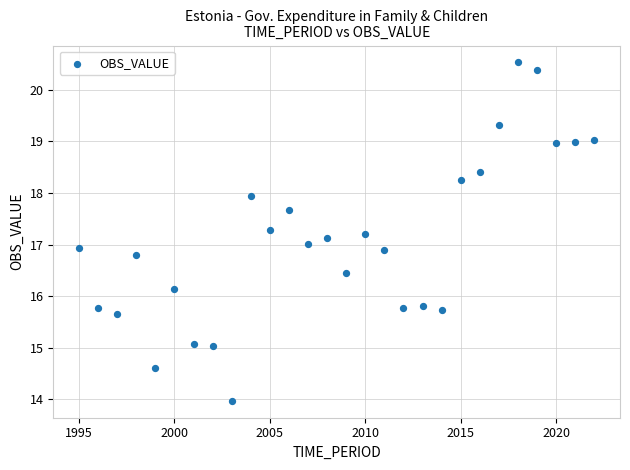

What is the range of Y values (max minus min)?

6.6